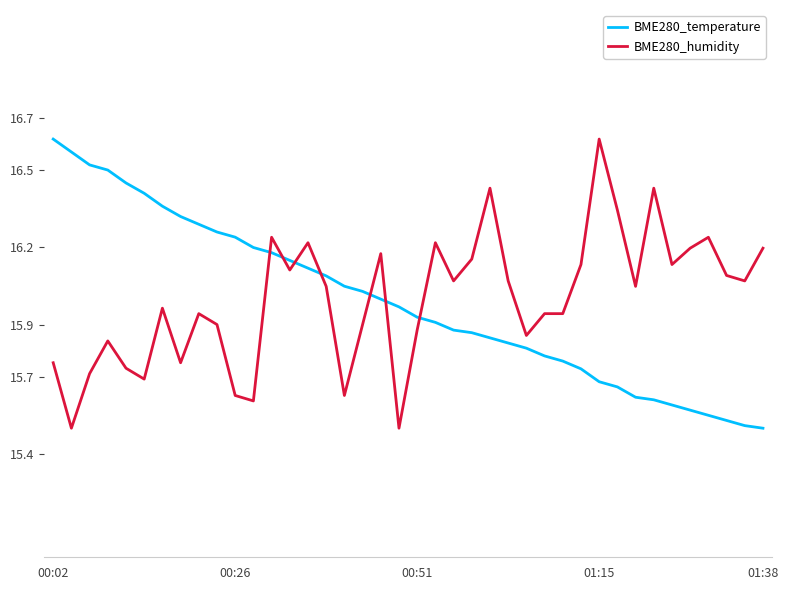

True or false: BME280_temperature and BME280_humidity intersect in this chart.

True